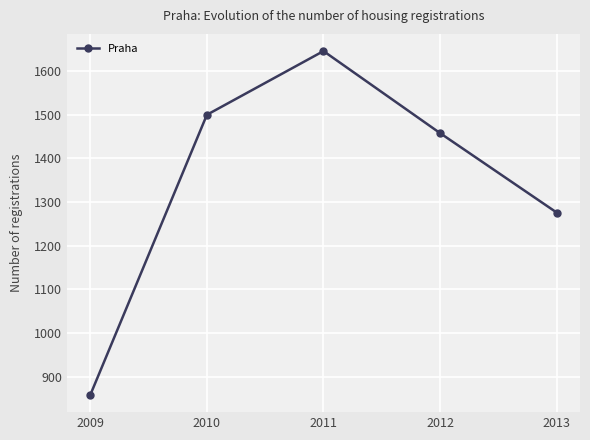

What is the value of the 4th point from the left?

1458